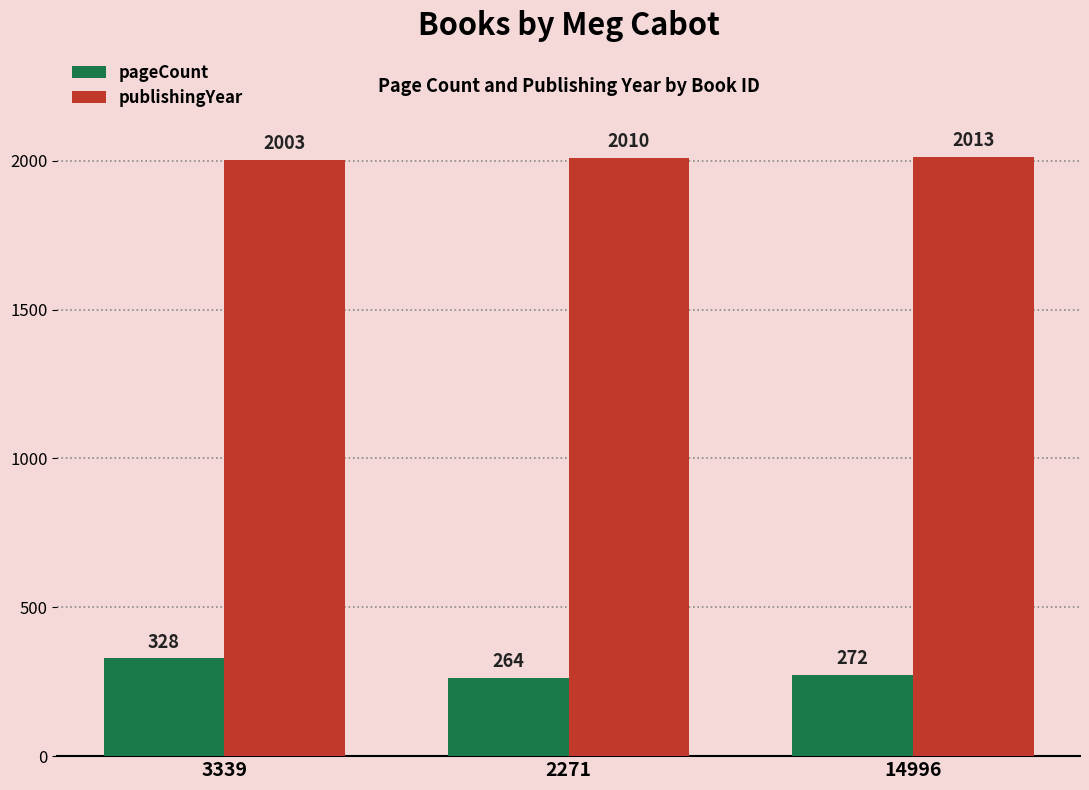

Does the chart contain stacked bars?

No